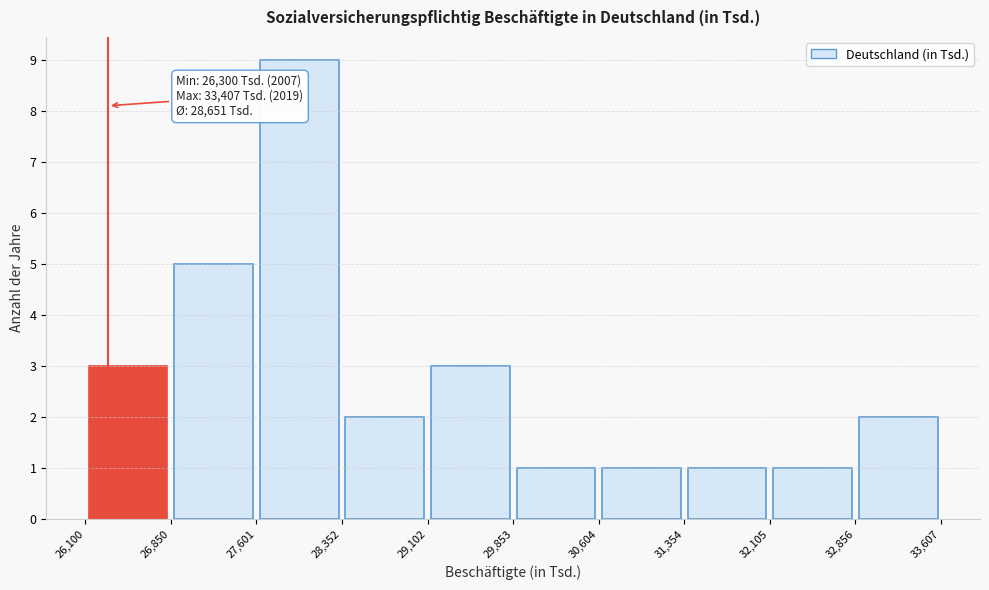

Over which range of the x-axis is the bar tallest?

27,601 to 28,352